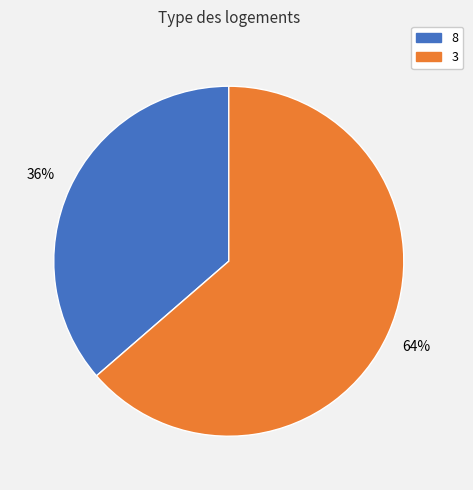

Is there a majority slice in this chart?

Yes